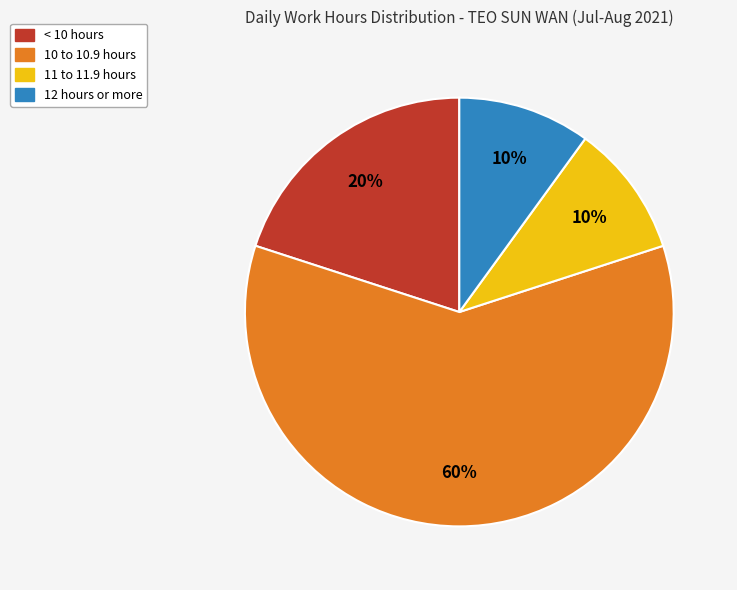

To the nearest percent, what is the average slice percentage?

25%